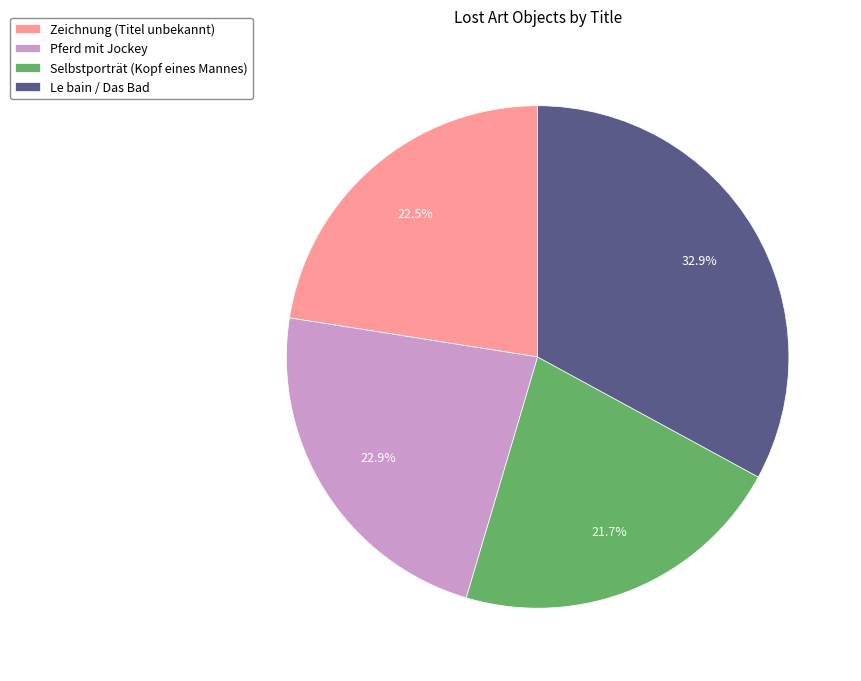

Is Pferd mit Jockey the majority of the pie?

No